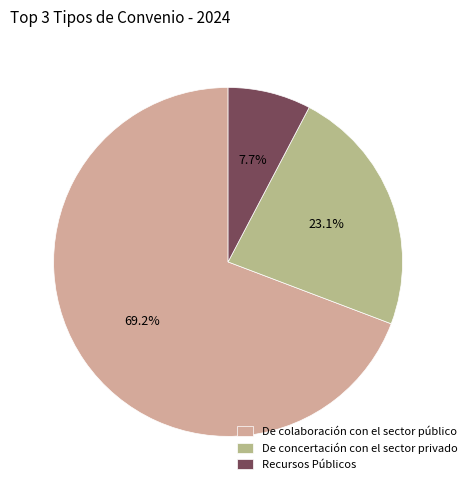

What is the change in value from De colaboración con el sector público to Recursos Públicos?

-8